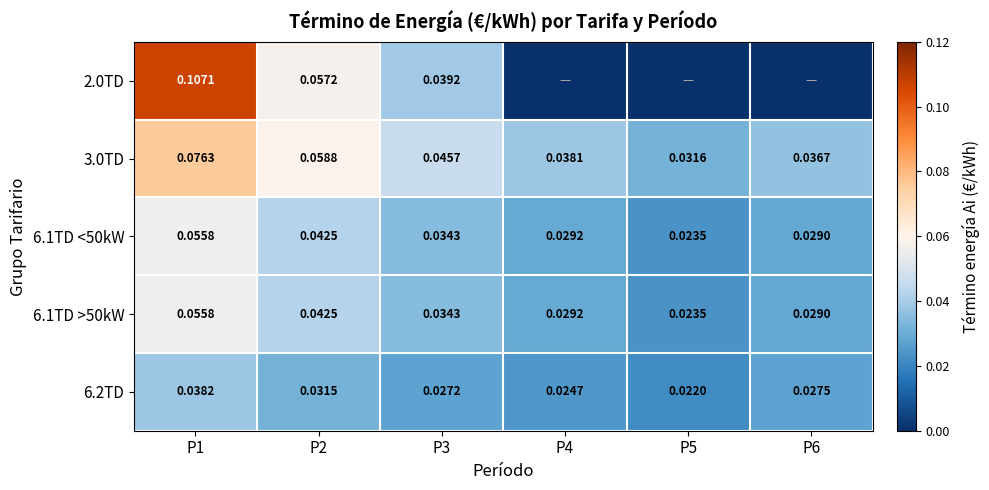

Is the value of 6.2TD at P1 greater than the value of 6.1TD >50kW at P5?

Yes